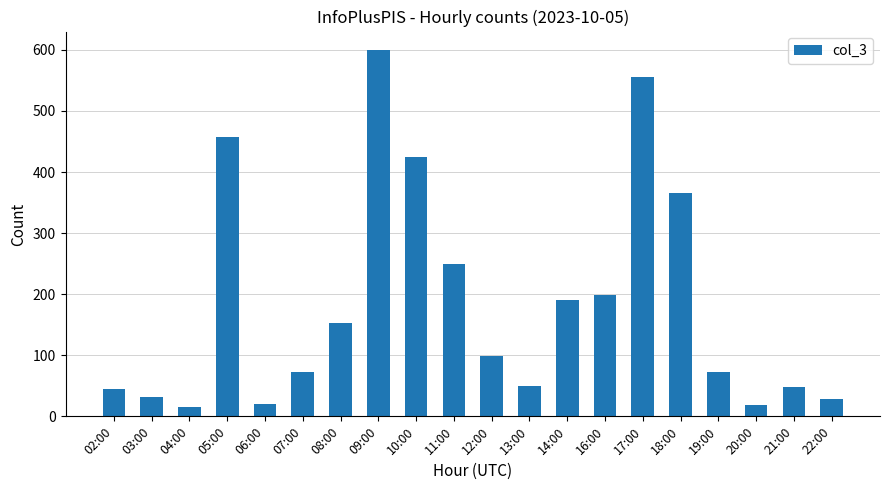

True or false: the data shows 458 at 05:00.

True